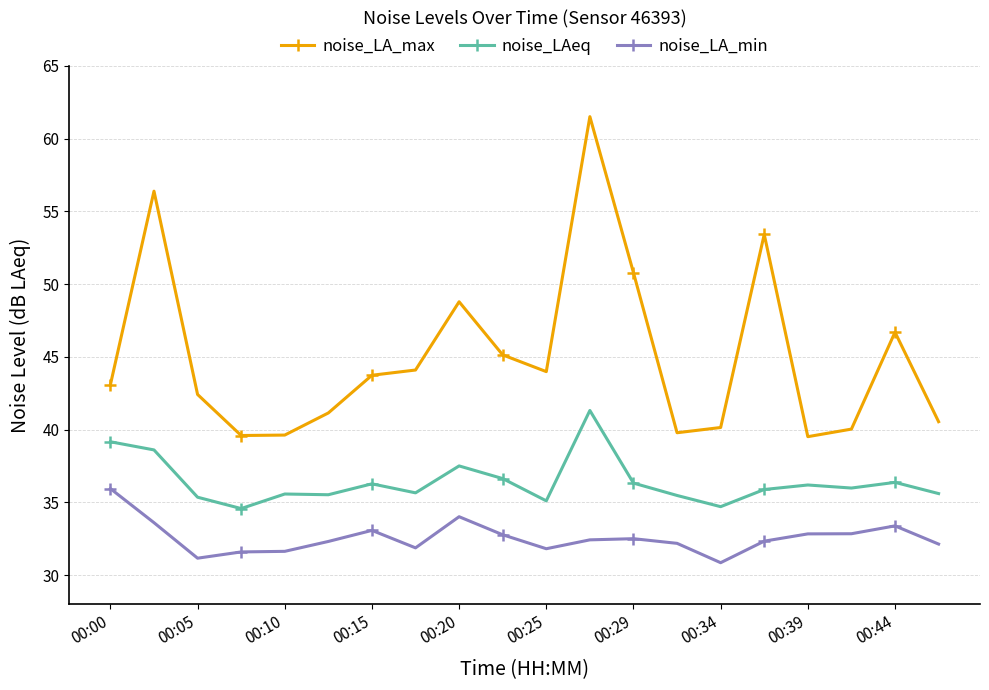

What is the average value of the noise_LA_min series?

32.6